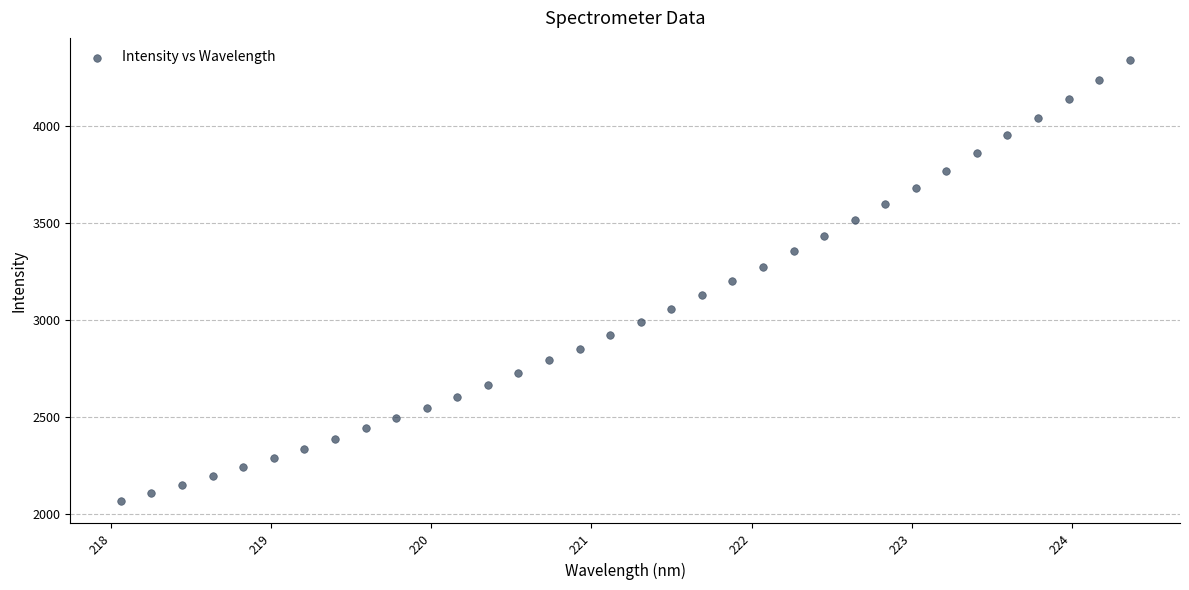

What is the range of Y values (max minus min)?

2273.6